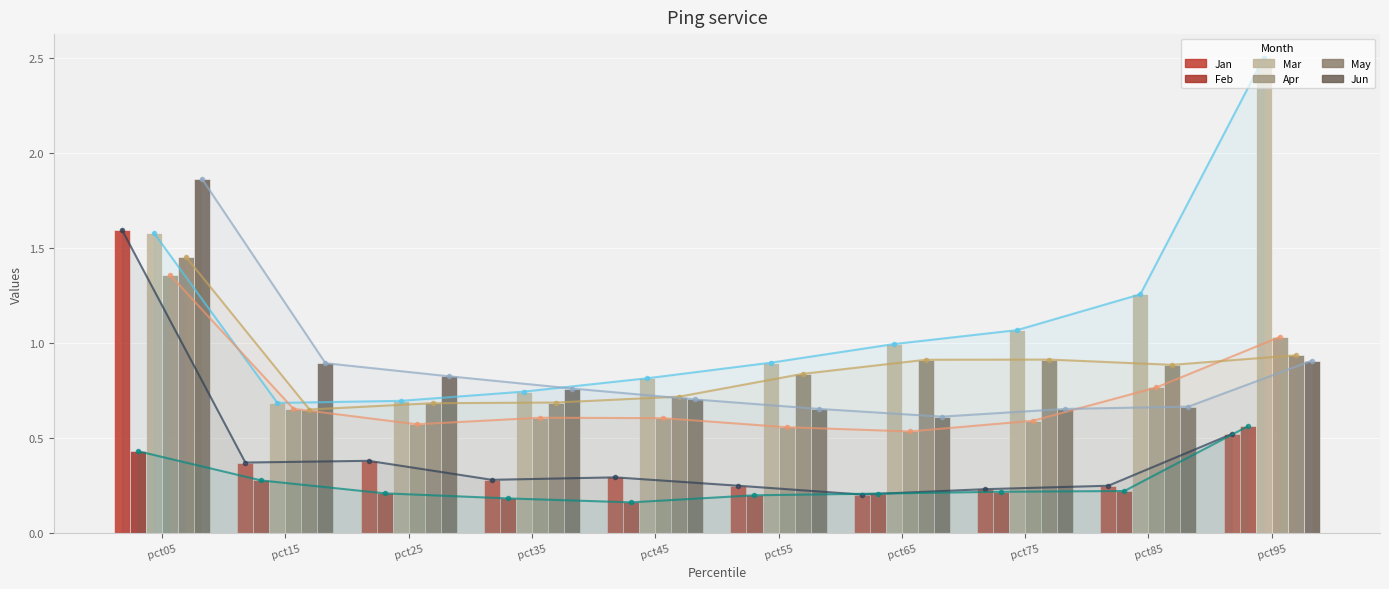

At pct15, list the series in order from largest to smallest.

Jun, Mar, Apr, May, Jan, Feb